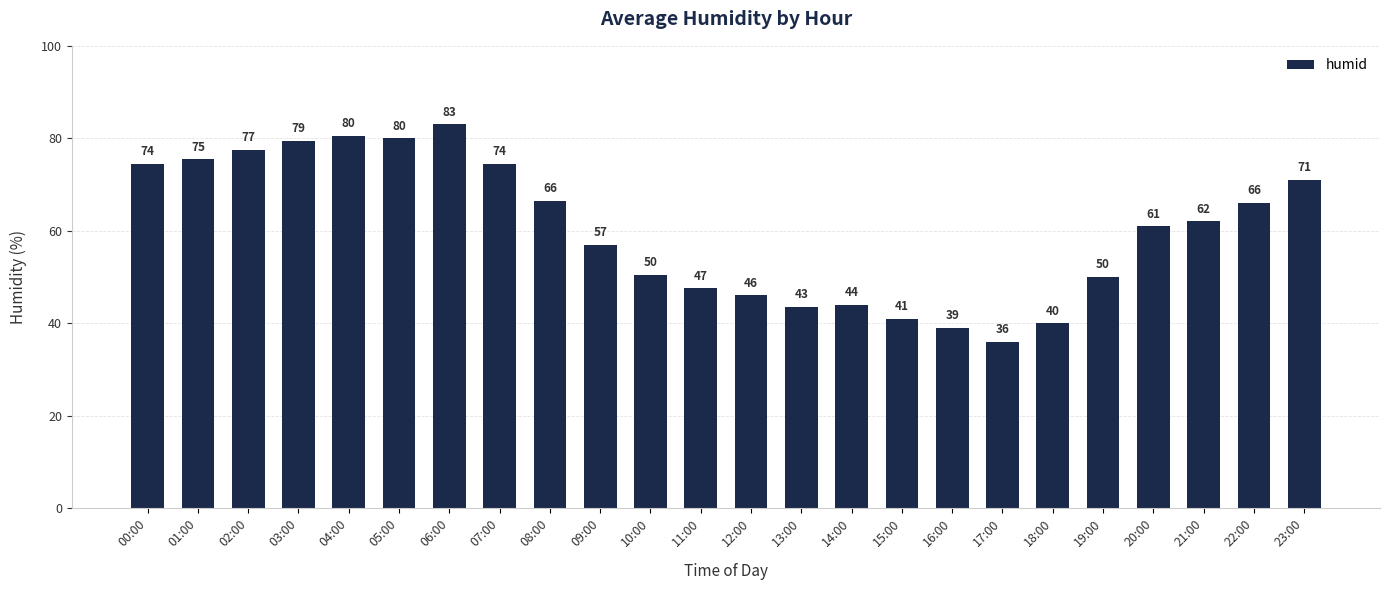

Count the number of data series in this chart.

1